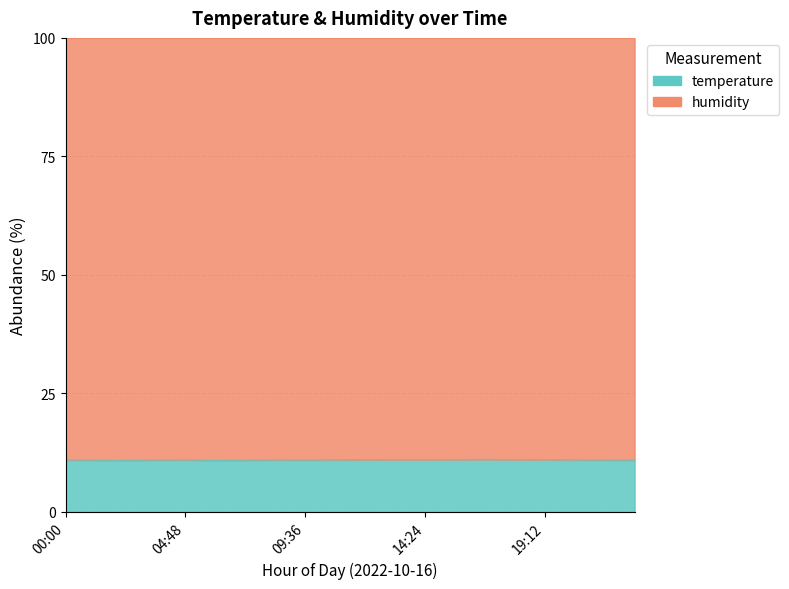

What is the ratio of the value at 06:00 to the value at 16:48?

1.0